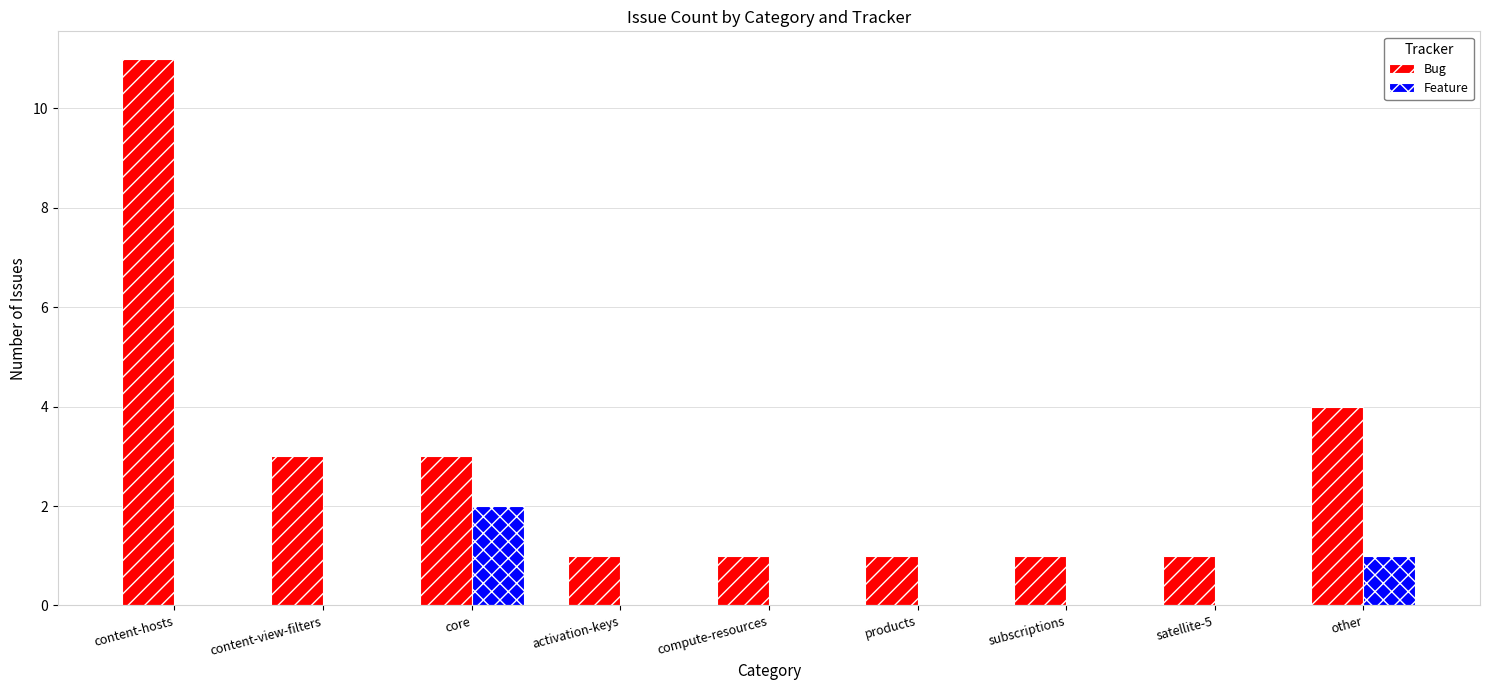

Is the value of Bug at activation-keys greater than the value of Feature at compute-resources?

Yes